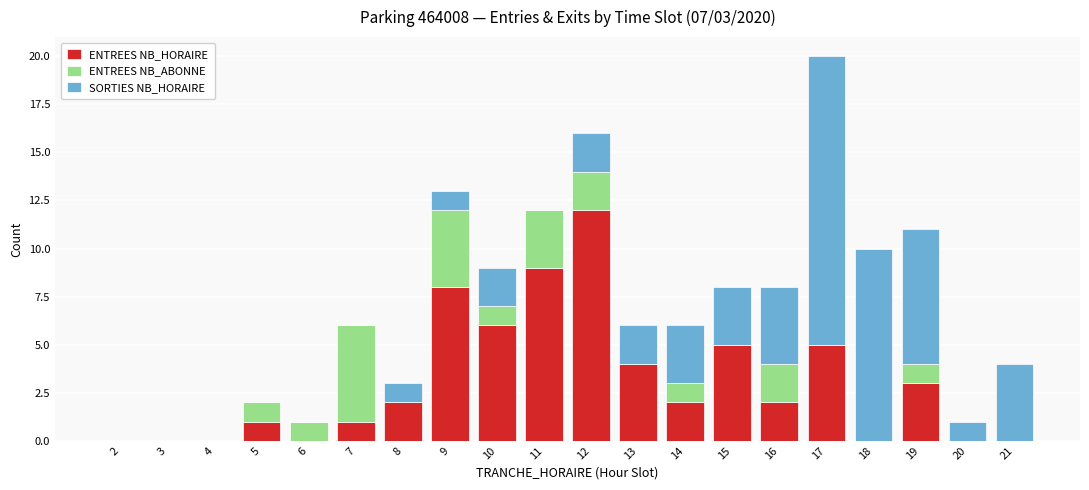

What is the sum of all ENTREES NB_HORAIRE values?

60